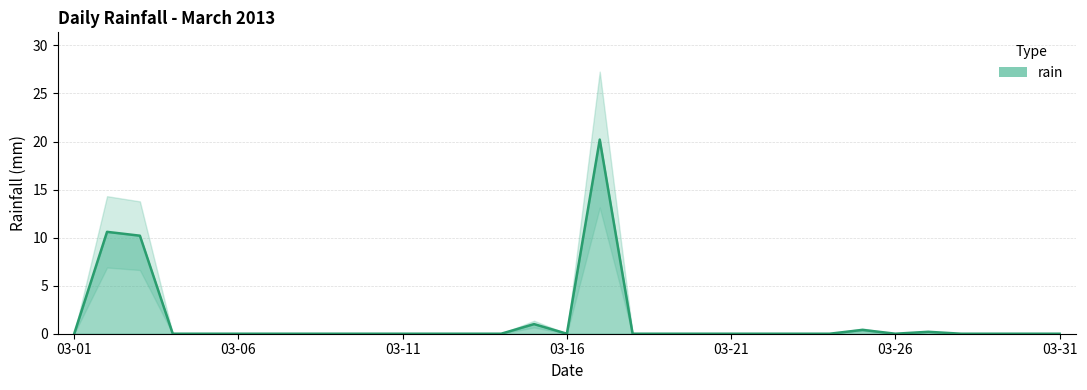

Which category has the lowest value across all series?

2013-03-01